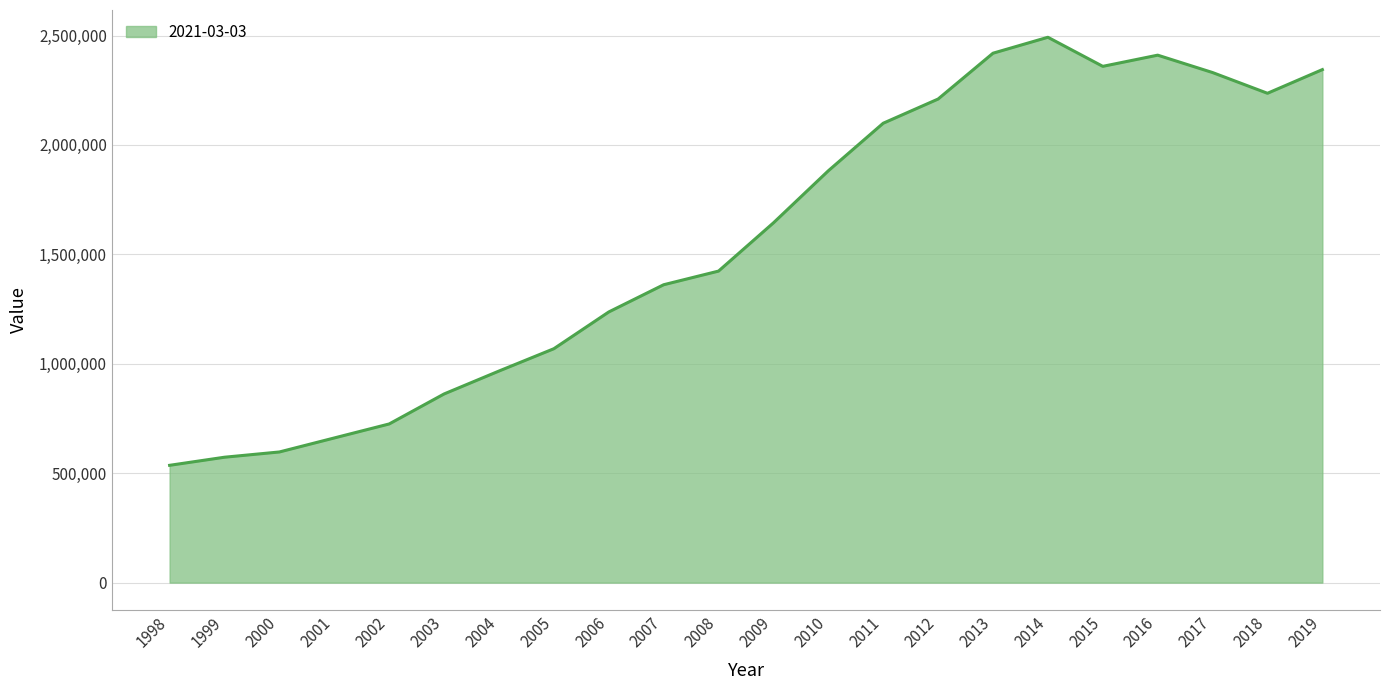

Read the value at 2005.

1068847.9